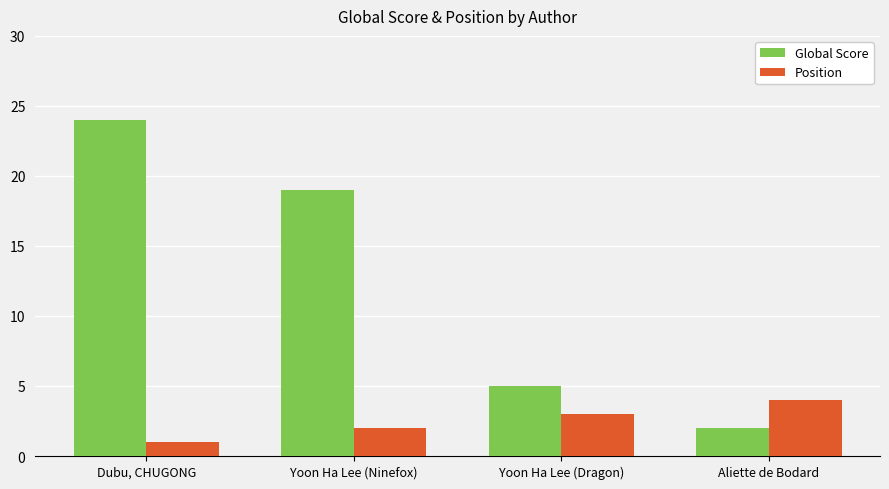

At which label does Global Score reach its minimum?

Aliette de Bodard